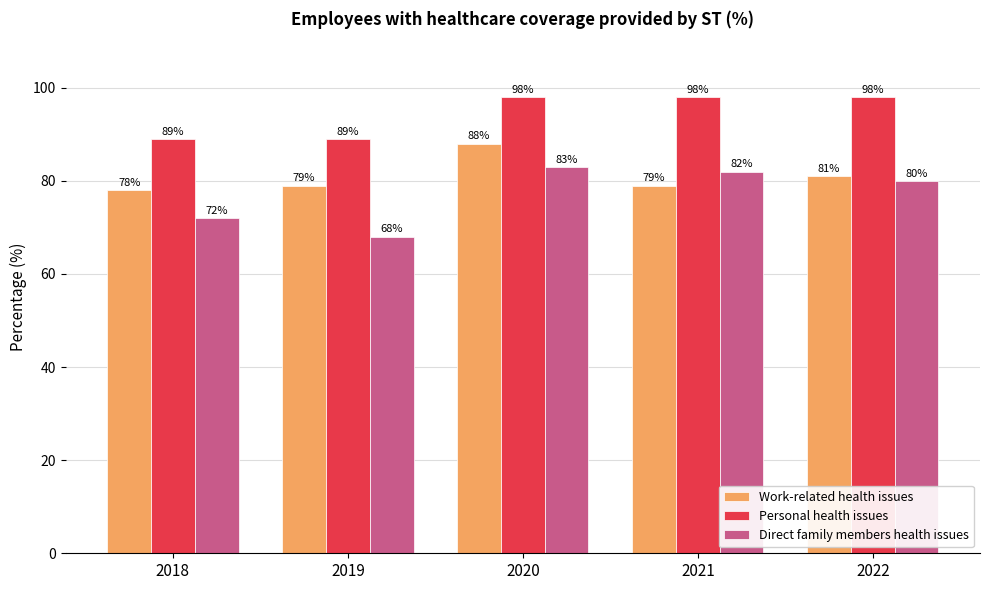

Reading left to right, extract all data points from this chart.

Work-related health issues: 2018=78	2019=79	2020=88	2021=79	2022=81
Personal health issues: 2018=89	2019=89	2020=98	2021=98	2022=98
Direct family members health issues: 2018=72	2019=68	2020=83	2021=82	2022=80